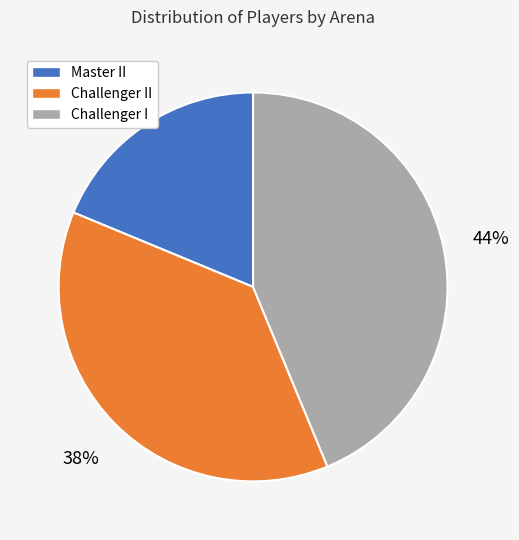

How many slices are in this pie chart?

3